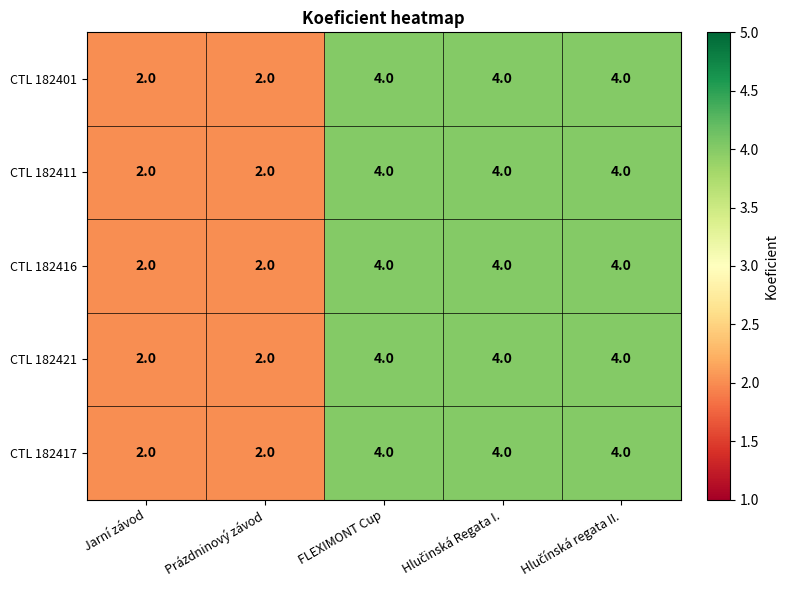

What is the maximum value shown in the chart?

4